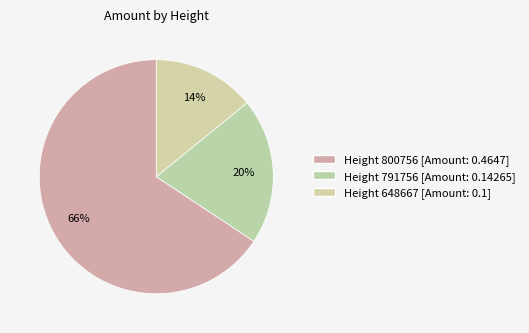

How many segments does this pie chart have?

3